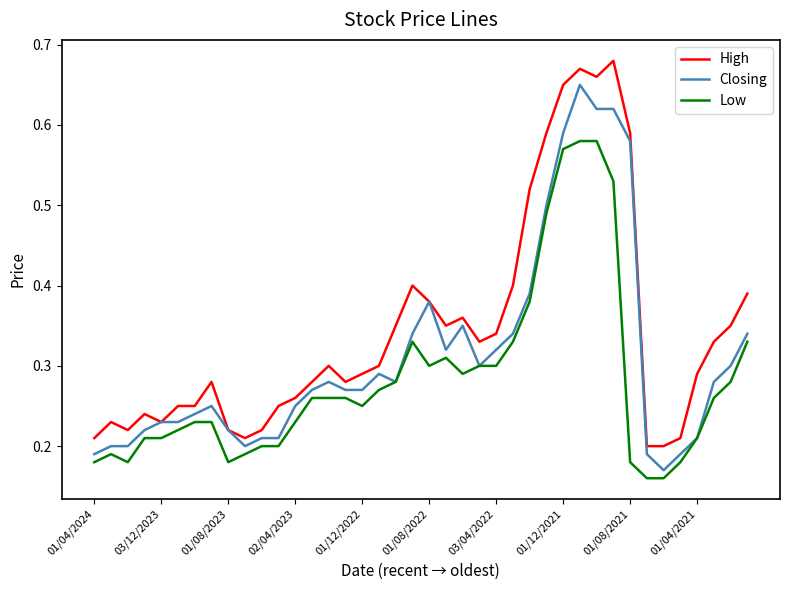

At how many categories does at least one series exceed 0?

40